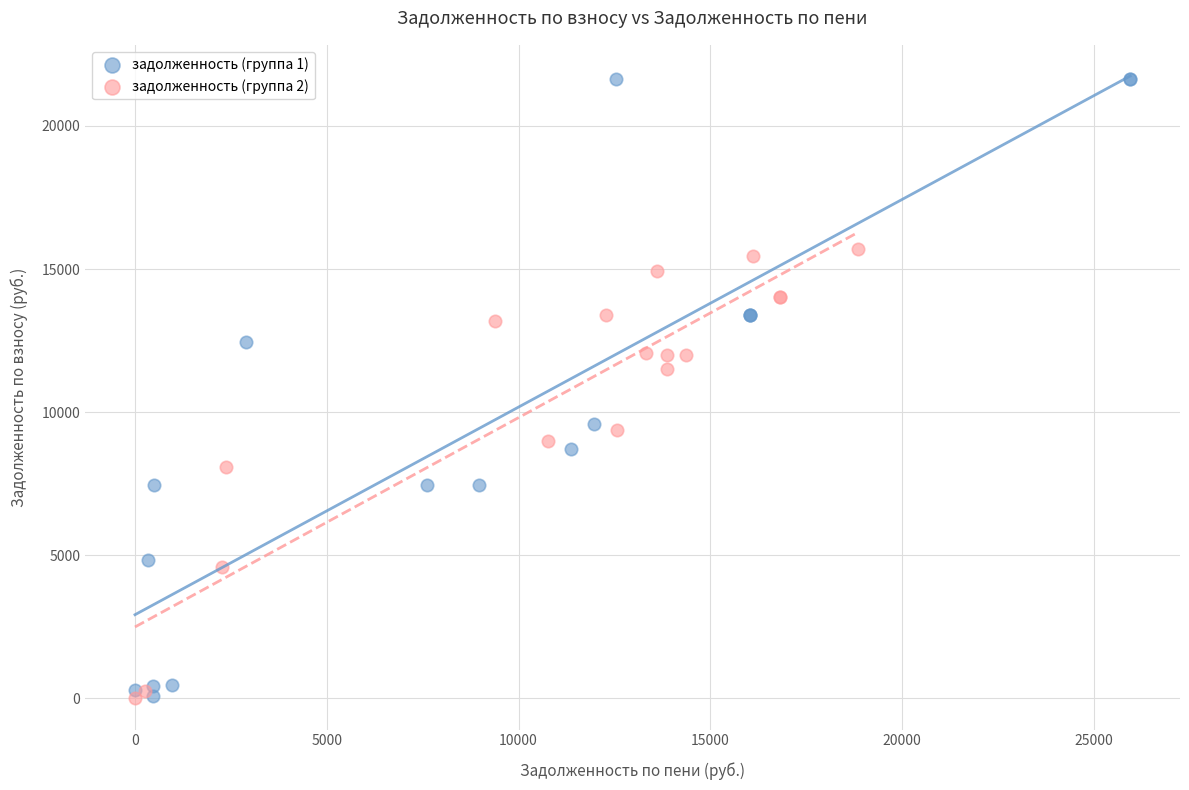

Which series has the largest Y range (max minus min)?

задолженность (группа 1)